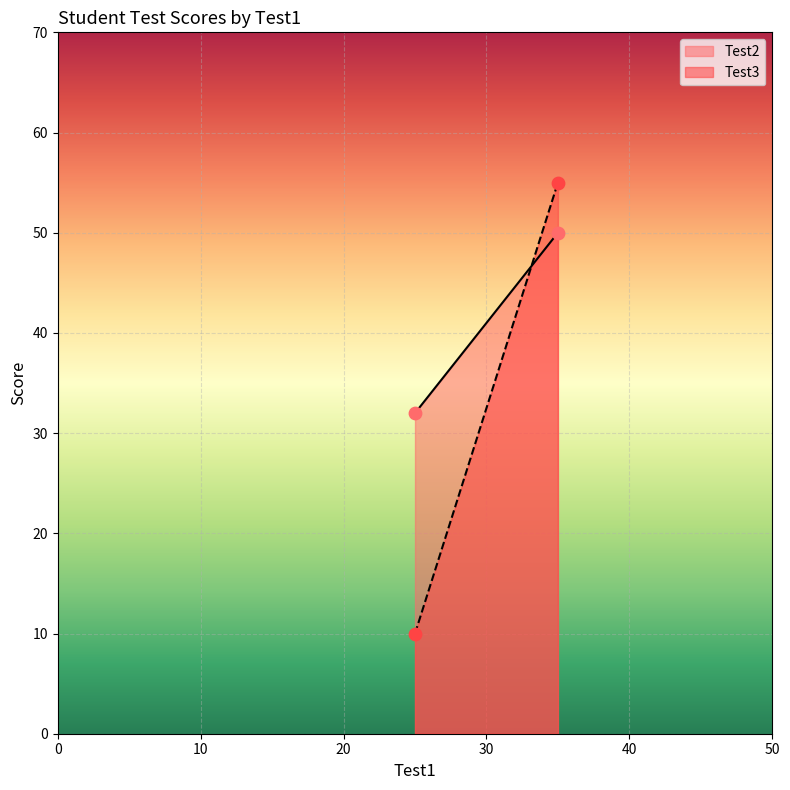

At which category is the sum across all series the highest?

35